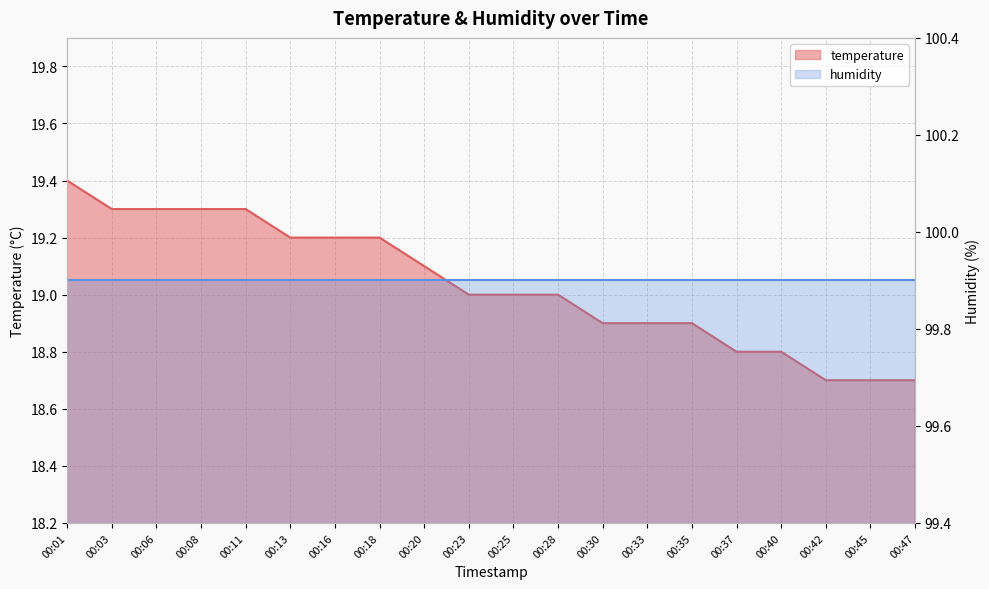

Which category has the highest value across all series?

00:01